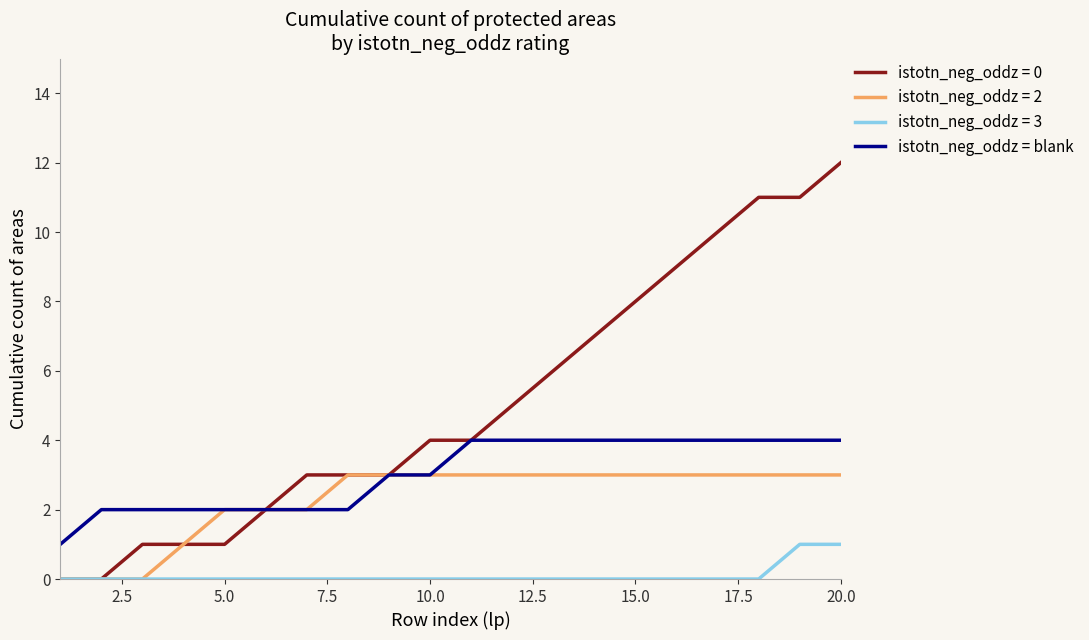

Which series has the largest range (max minus min)?

istotn_neg_oddz = 0